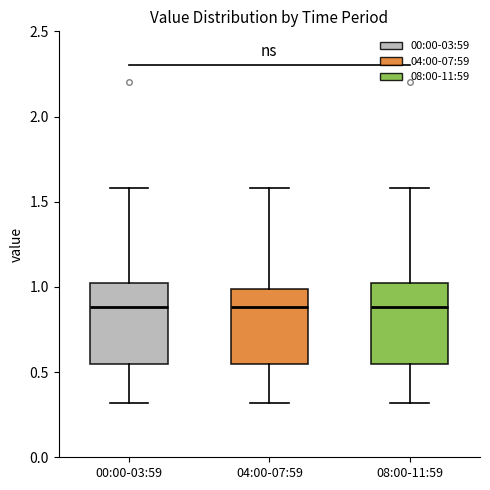

Where is the upper edge of the box for 04:00-07:59 on the y-axis? The values are not printed on the chart, so give them approximately, as read against the axis.

1.00